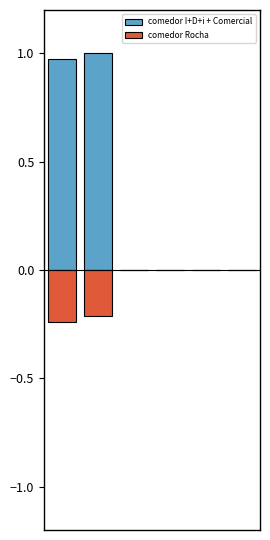

At 0, list the series in order from smallest to largest.

comedor Rocha, comedor I+D+i + Comercial